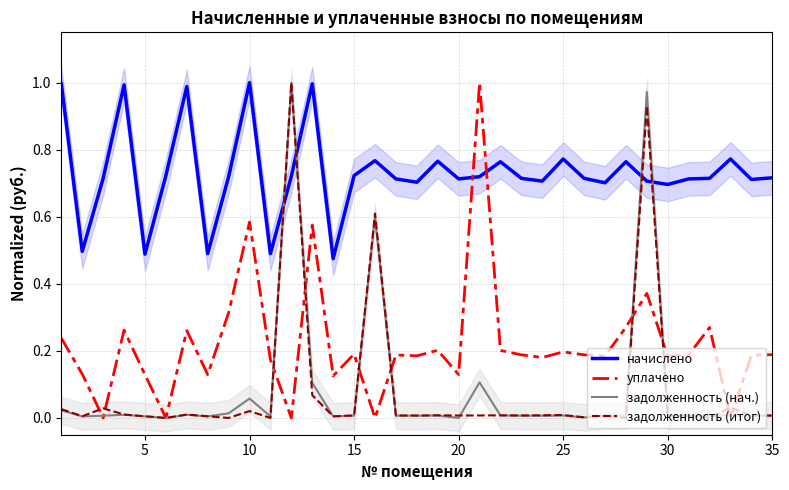

Which series ends up on top after the final intersection of задолженность (нач.) and уплачено?

уплачено